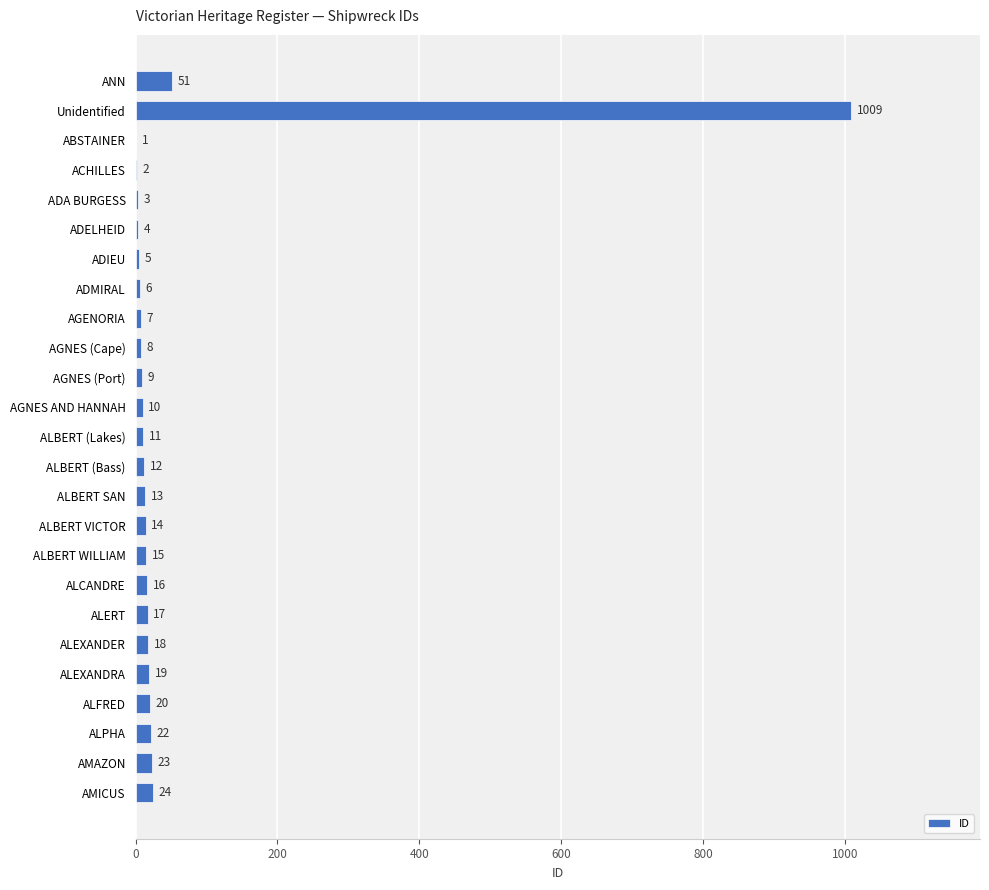

What is the greatest value displayed?

1009